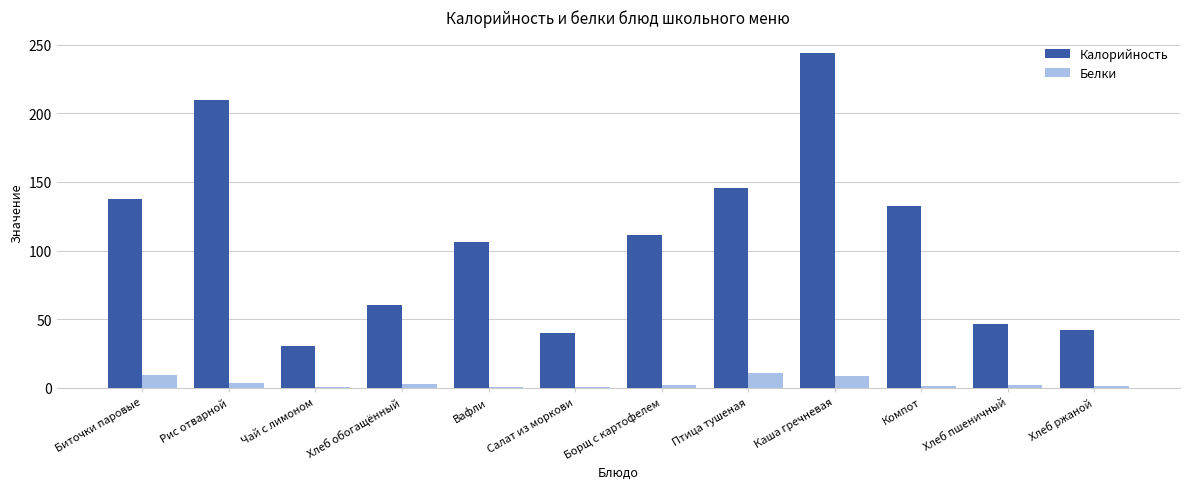

Where does the Белки series first go above 2?

Биточки паровые